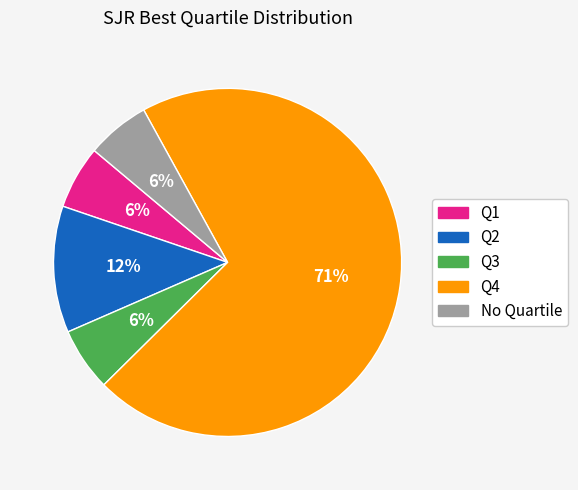

Is there a majority slice in this chart?

Yes